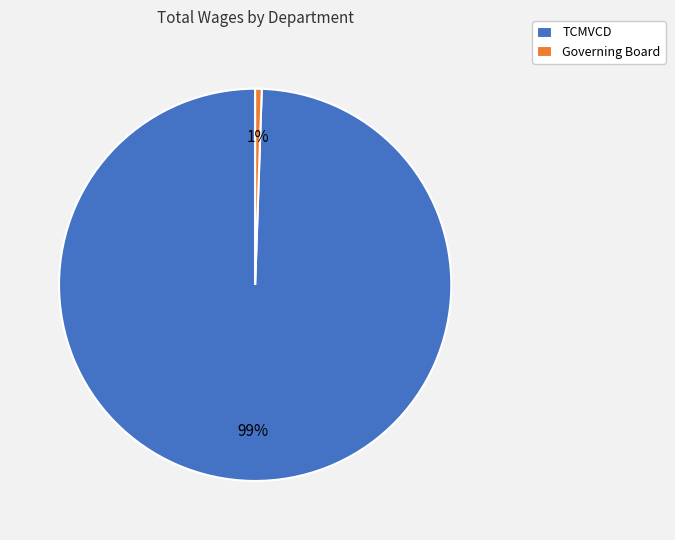

What is the majority slice?

TCMVCD